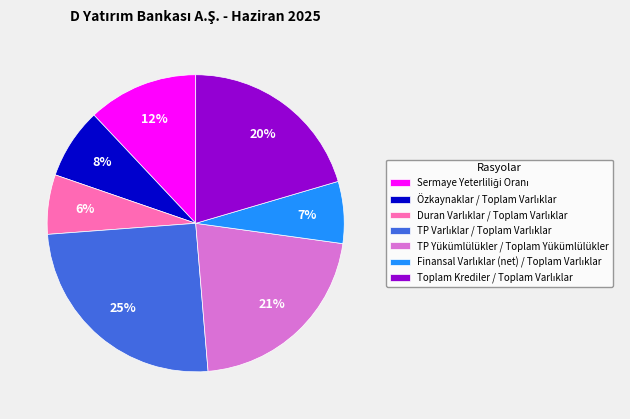

To the nearest percent, what is the average slice percentage?

14%